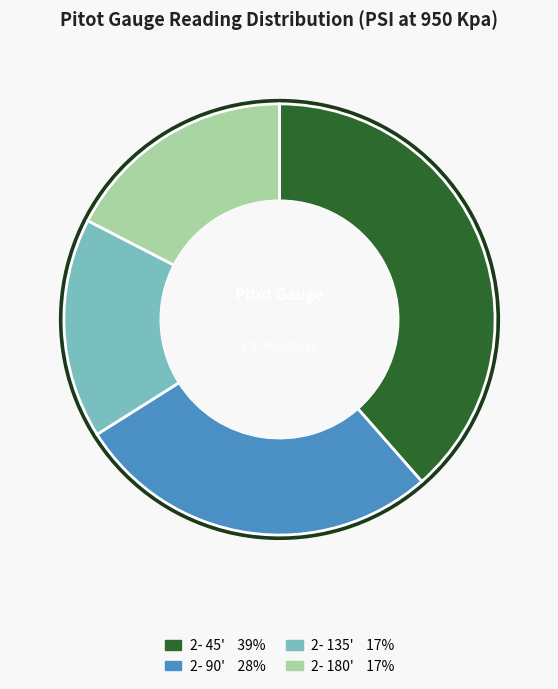

How much of the chart is everything except 2- 180'?

82.6%